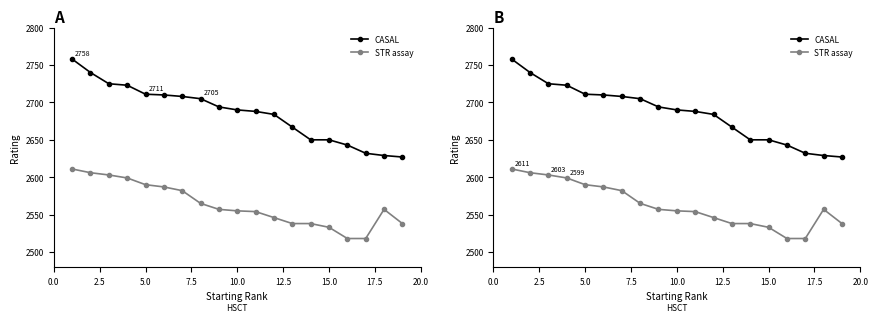

What are all the series names shown in the legend?

CASAL, STR assay